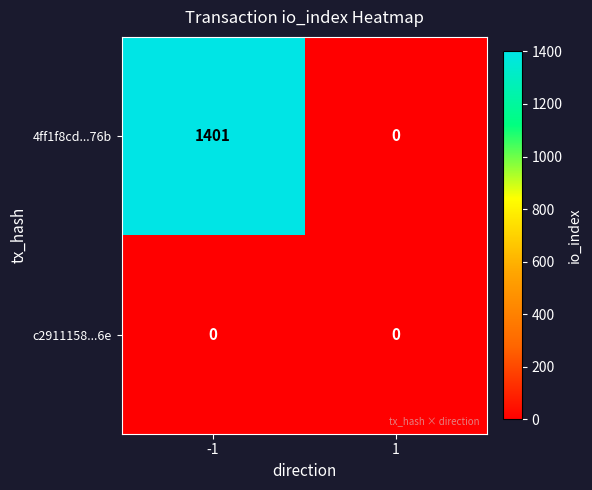

What is the maximum value shown in the chart?

1401